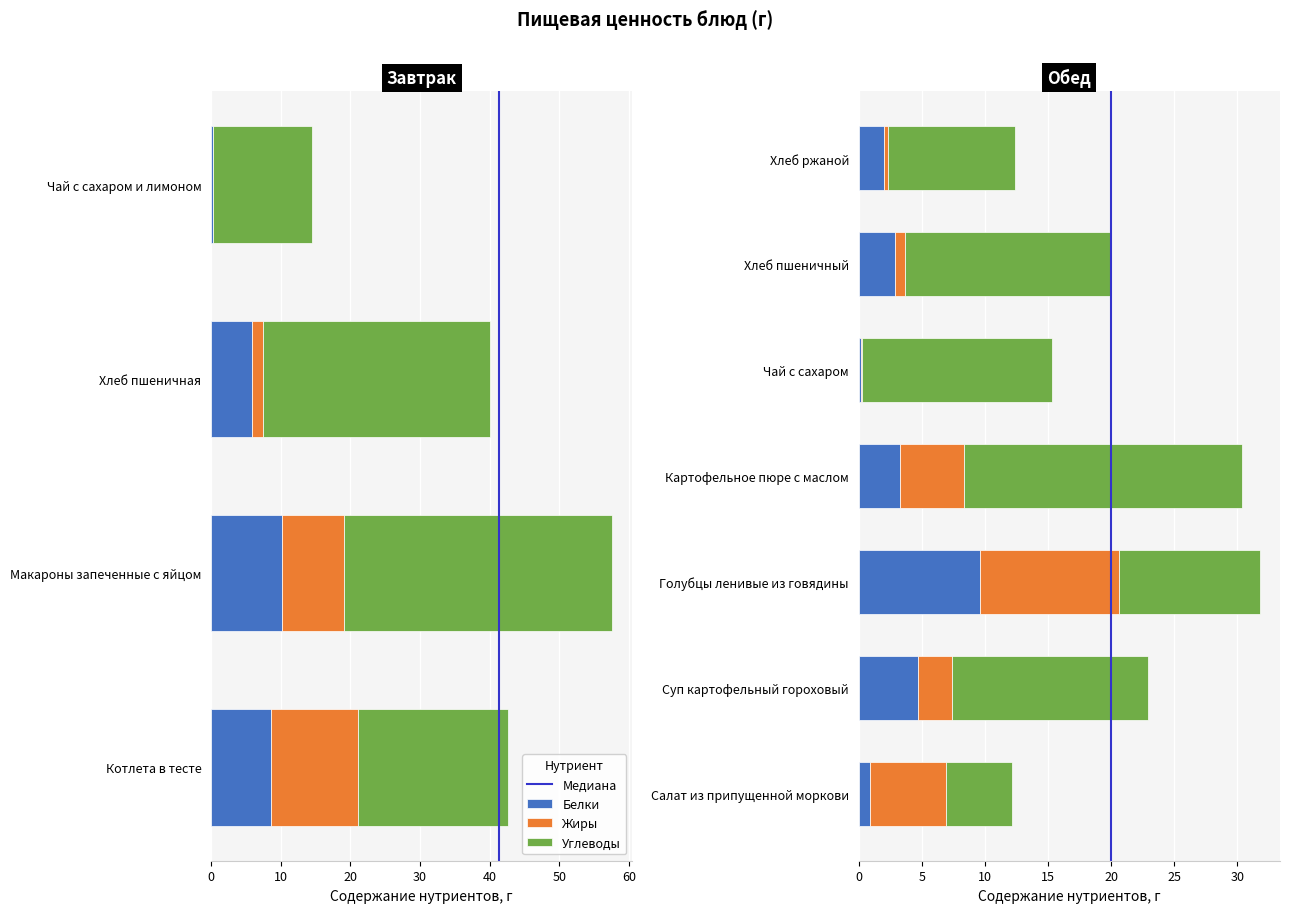

Which label corresponds to the smallest value in the chart?

Чай с сахаром и лимоном